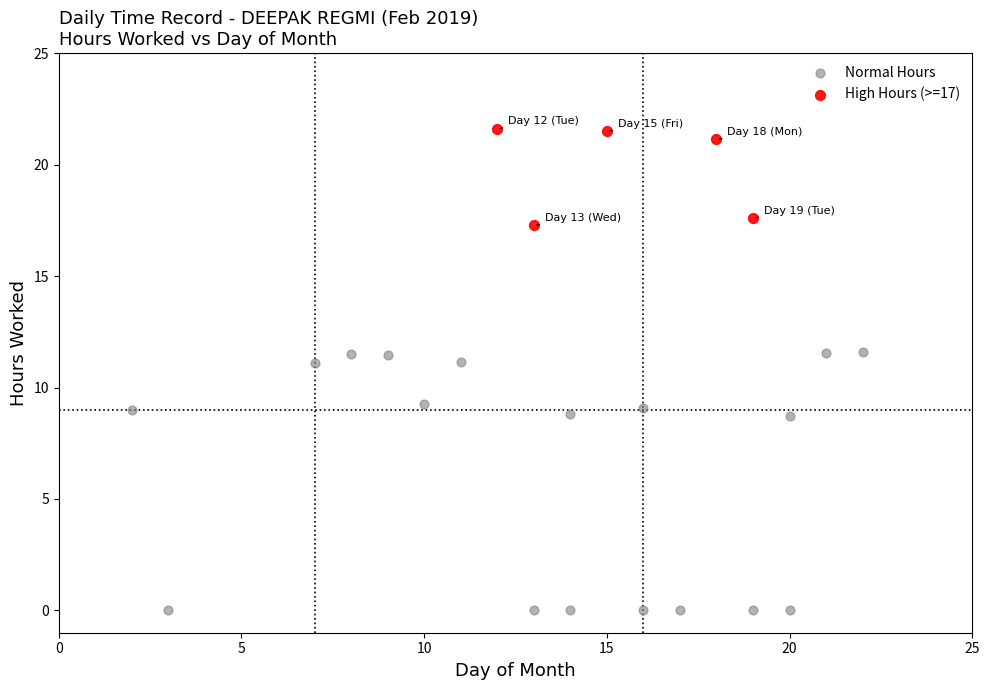

Which series has the largest Y range (max minus min)?

Normal Hours